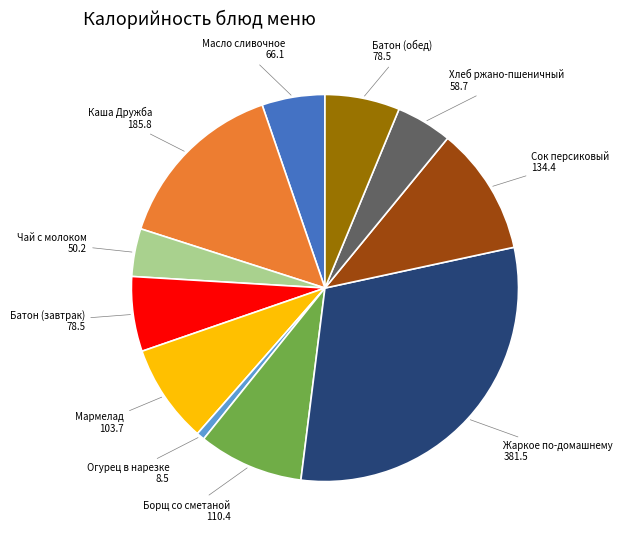

Combined, do Мармелад and Батон (завтрак) account for over 50%?

No